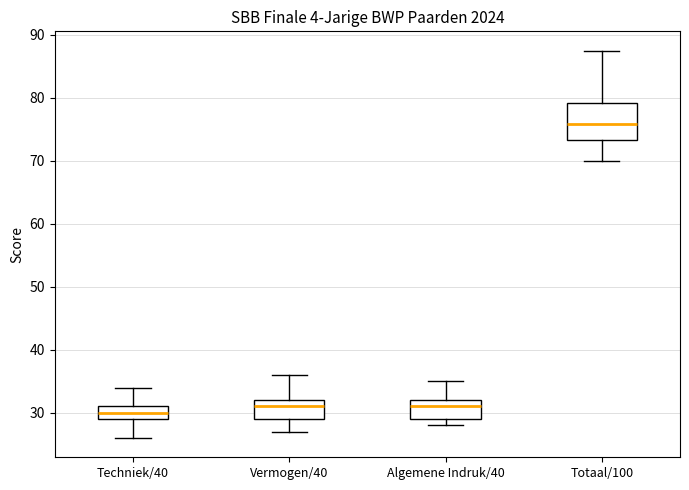

Which box has the highest median line?

Totaal/100